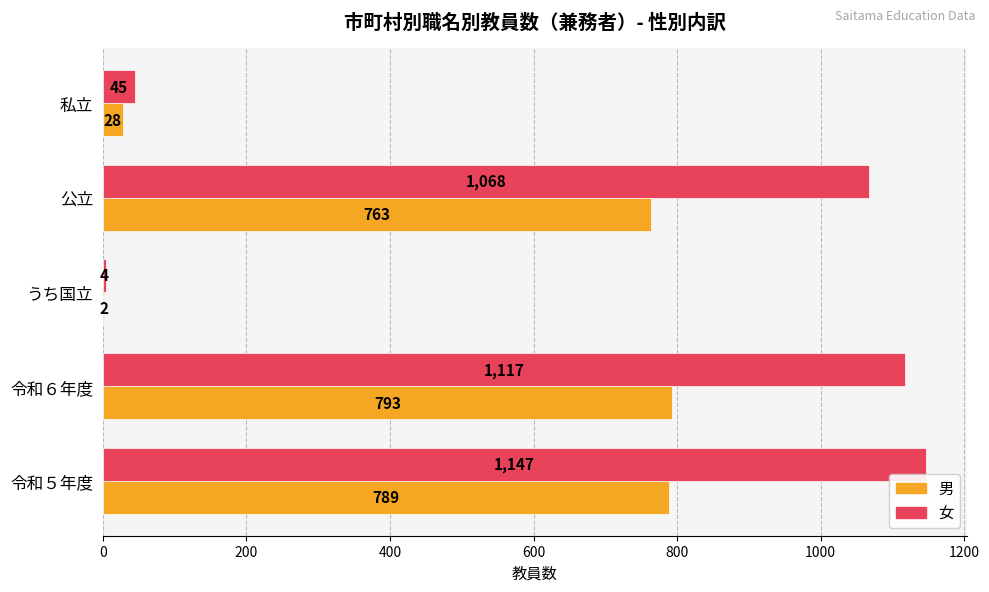

Is it true that 女 equals 1117 at 令和６年度?

True